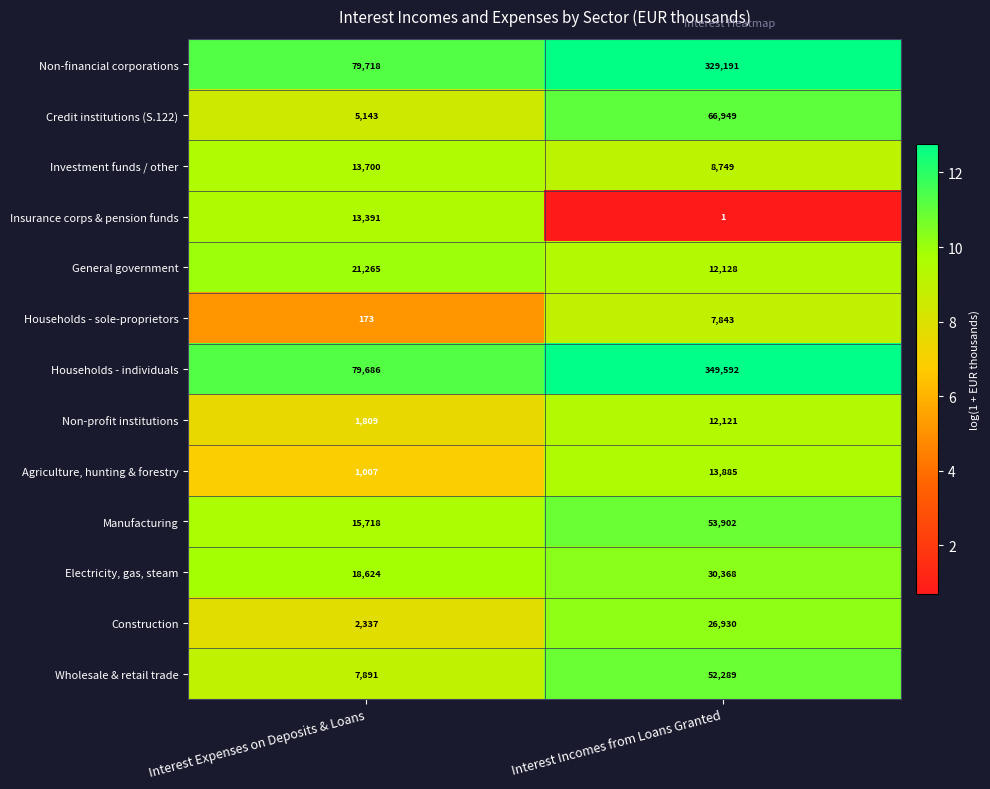

What is the difference between the maximum and minimum values in the Agriculture, hunting & forestry series?

12878